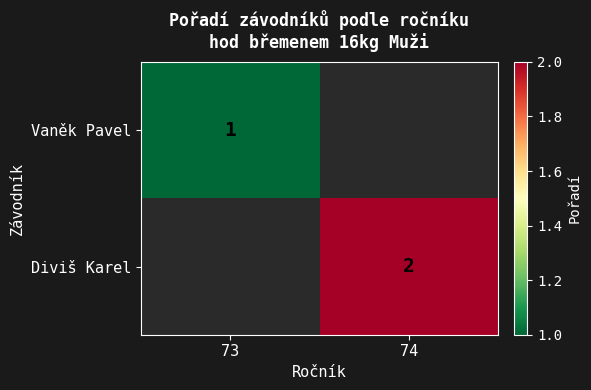

The value of Vaněk Pavel at 73 is 2. True or false?

False